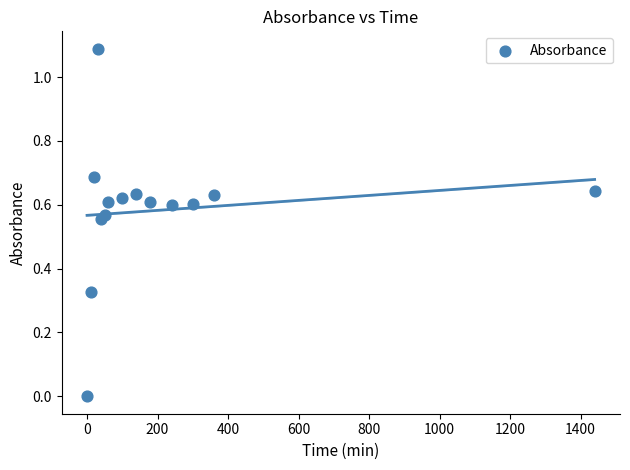

What is the range of X values (max minus min)?

1440.0